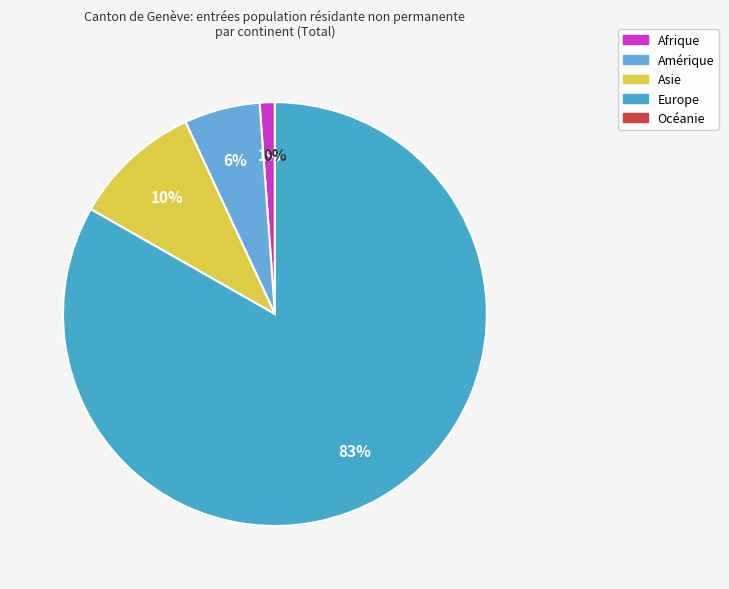

Combined, do Océanie and Afrique account for over 50%?

No